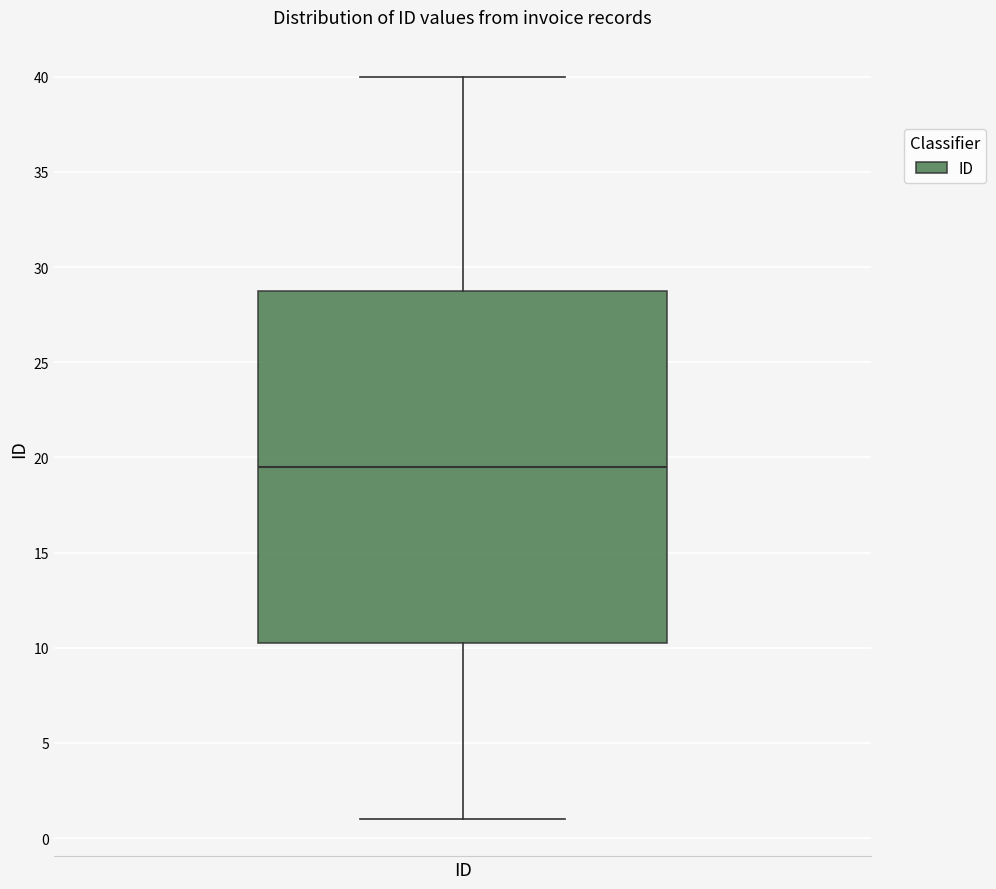

Read this box plot against the y-axis: the position of the median line, the range covered by the box, and the ends of both whiskers. The values are not printed on the chart, so give them approximately, as read against the axis.

median 19.5, box 10.5 to 29.0, whiskers 1.0 to 40.0